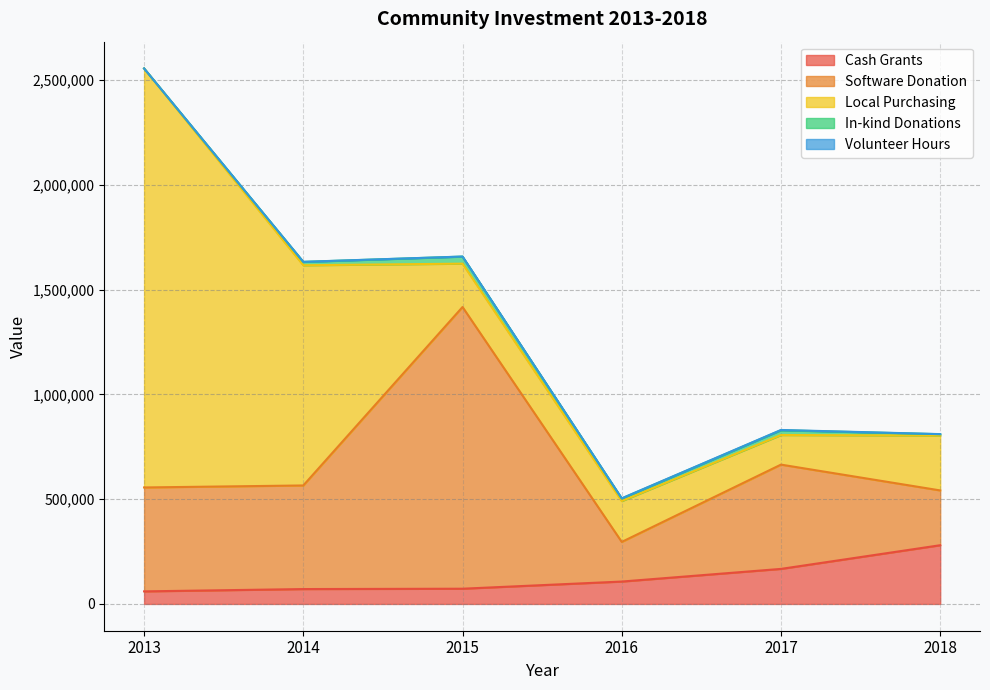

Rank the series by their maximum value, from lowest to highest.

Volunteer Hours, In-kind Donations, Cash Grants, Software Donation, Local Purchasing